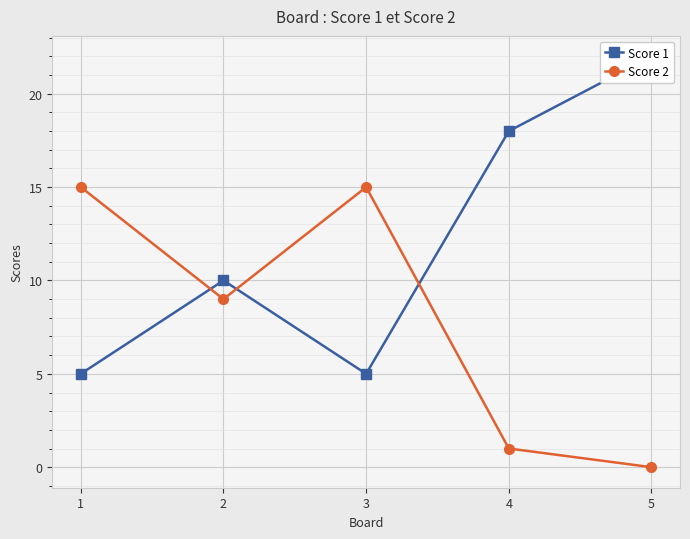

Which category has the highest value across all series?

5